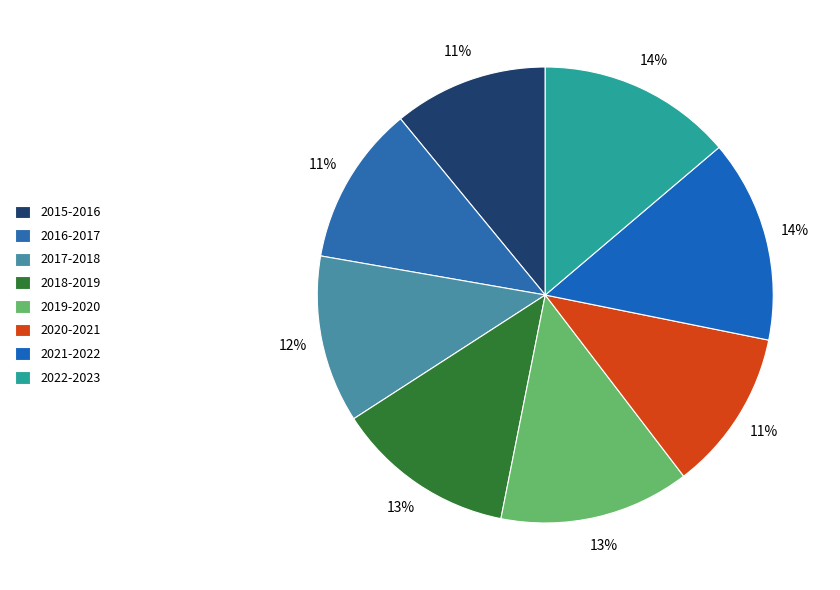

Is it true that 2021-2022 is 14% of the pie?

True